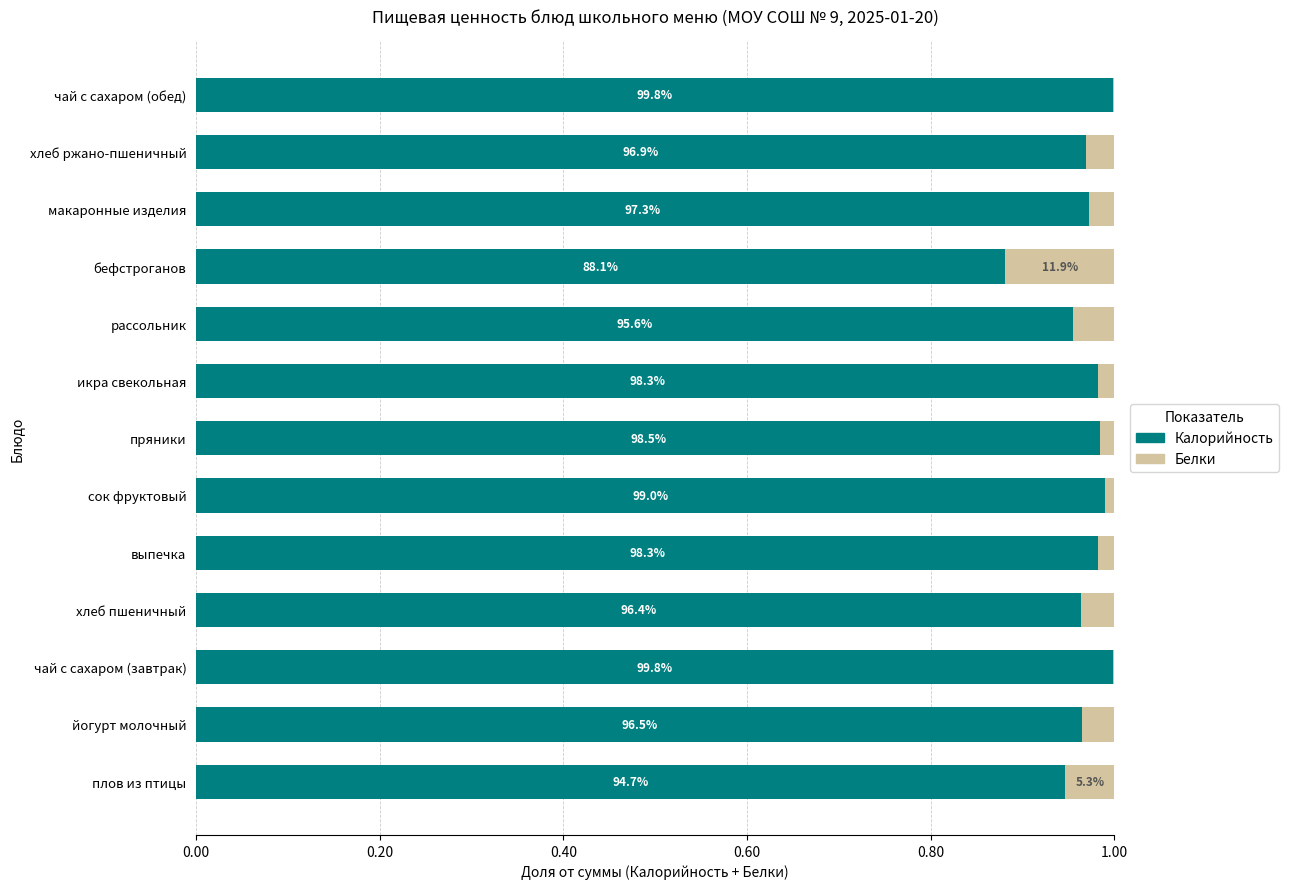

What are all the series names shown in the legend?

Калорийность, Белки